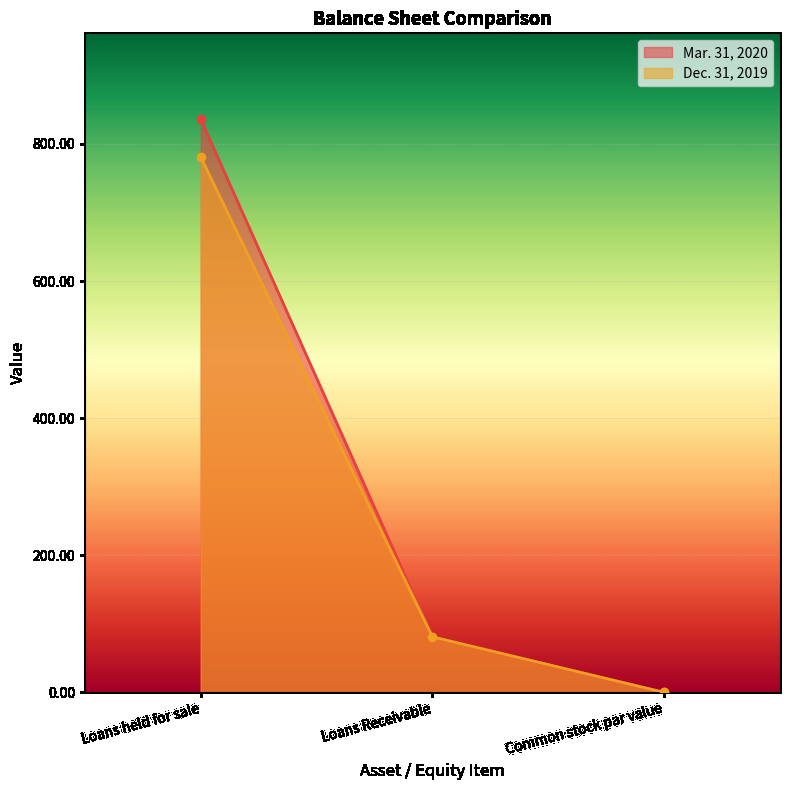

Which series changed the most between Loans held for sale and Loans Receivable?

Mar. 31, 2020